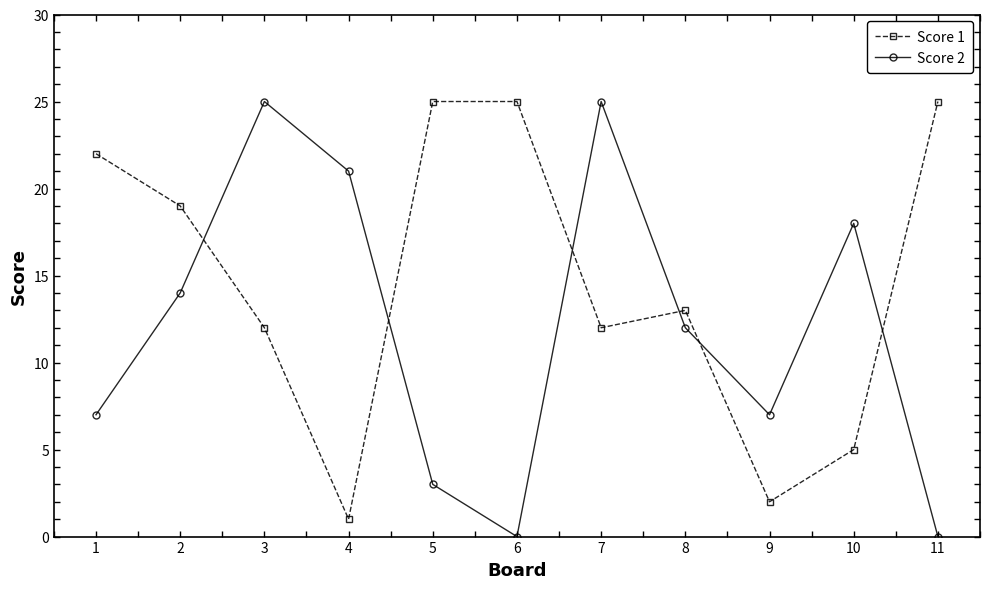

Where is the first local minimum for Score 2?

6